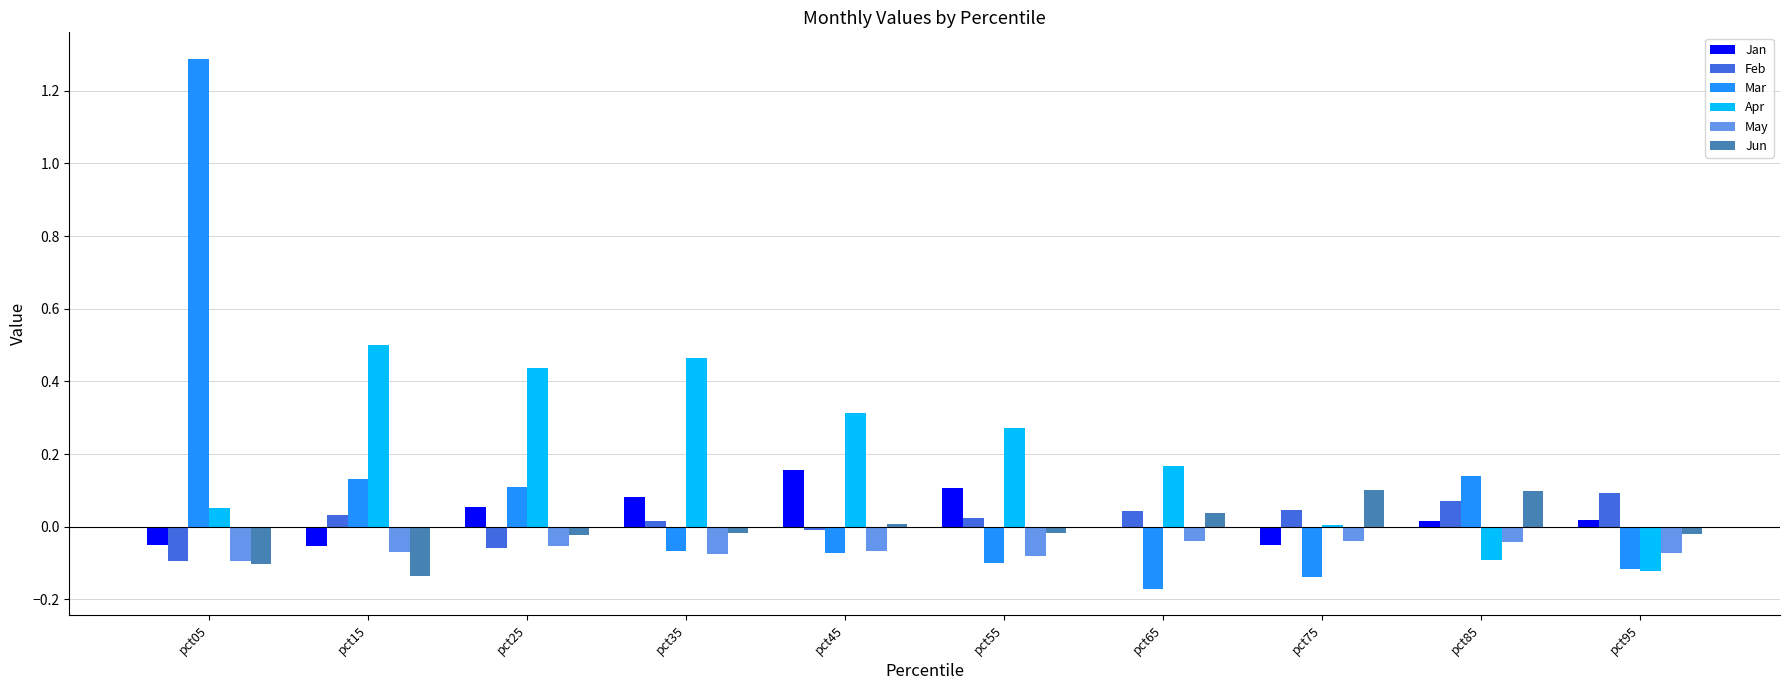

True or false: Mar has a value of -0.2 at pct55.

False